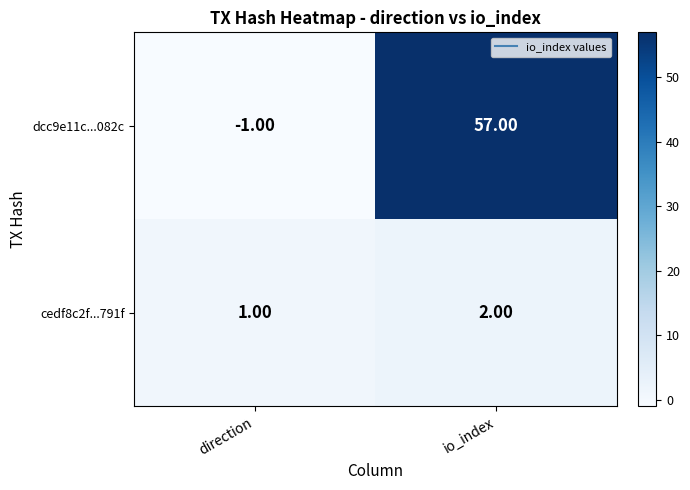

At which category does the chart reach its peak across all series?

io_index